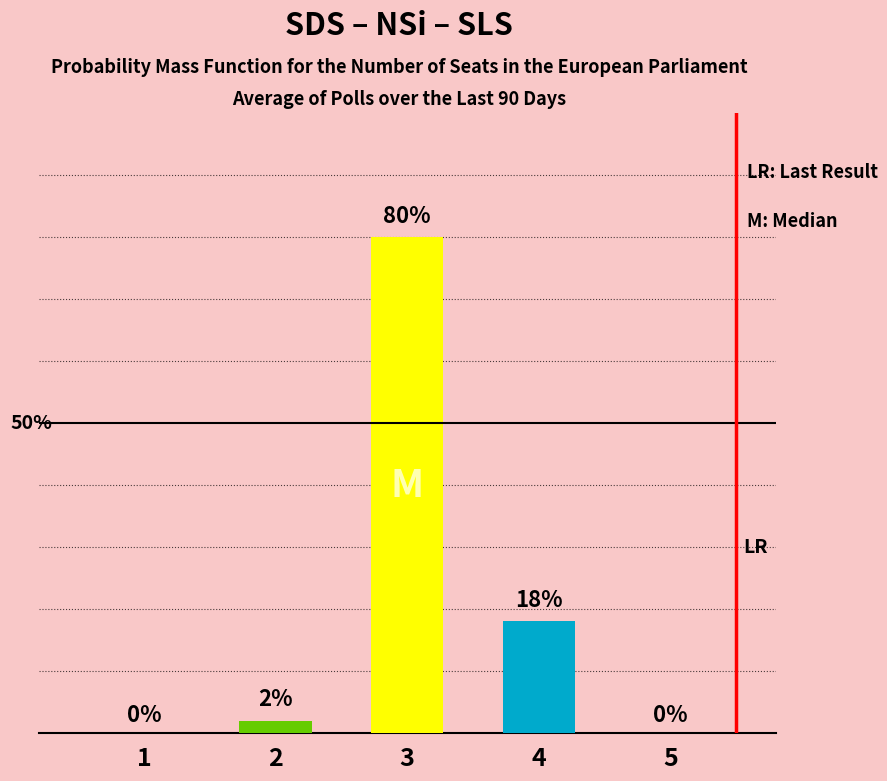

List the labels in order of value, smallest first.

1, 5, 2, 4, 3